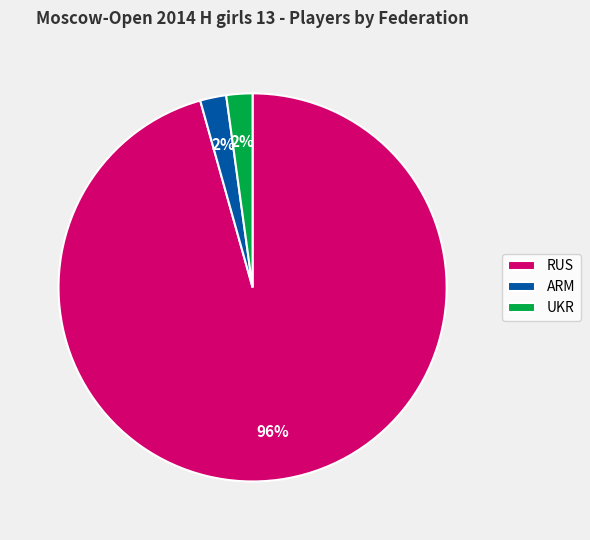

Combined, do RUS and ARM account for over 50%?

Yes